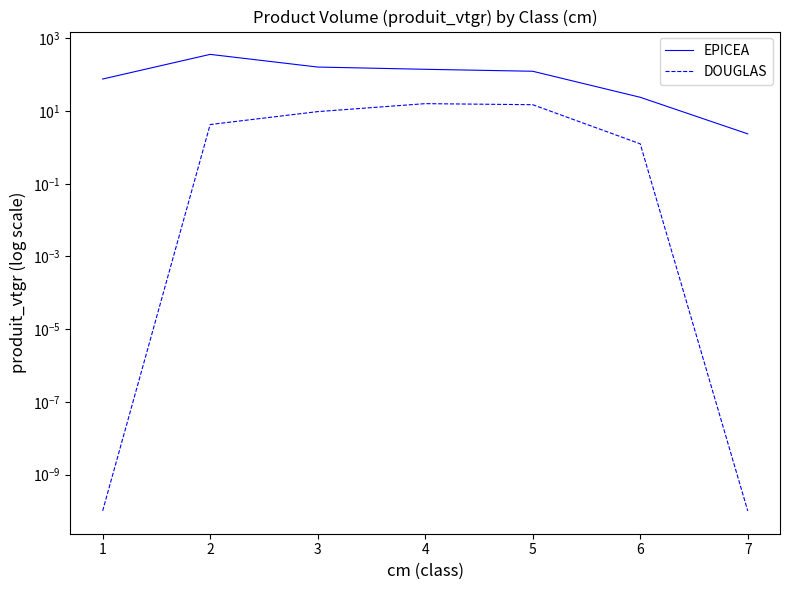

Does the chart have visible grid lines?

No